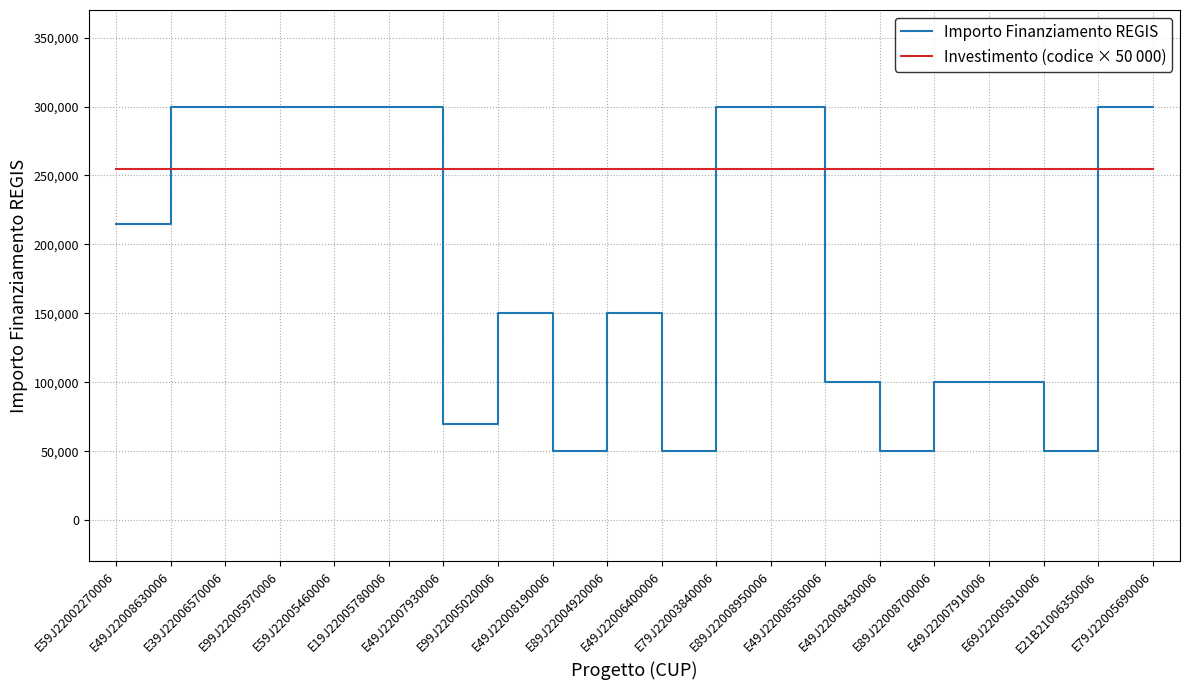

Which series has the largest total across all categories?

Investimento (codice × 50 000)